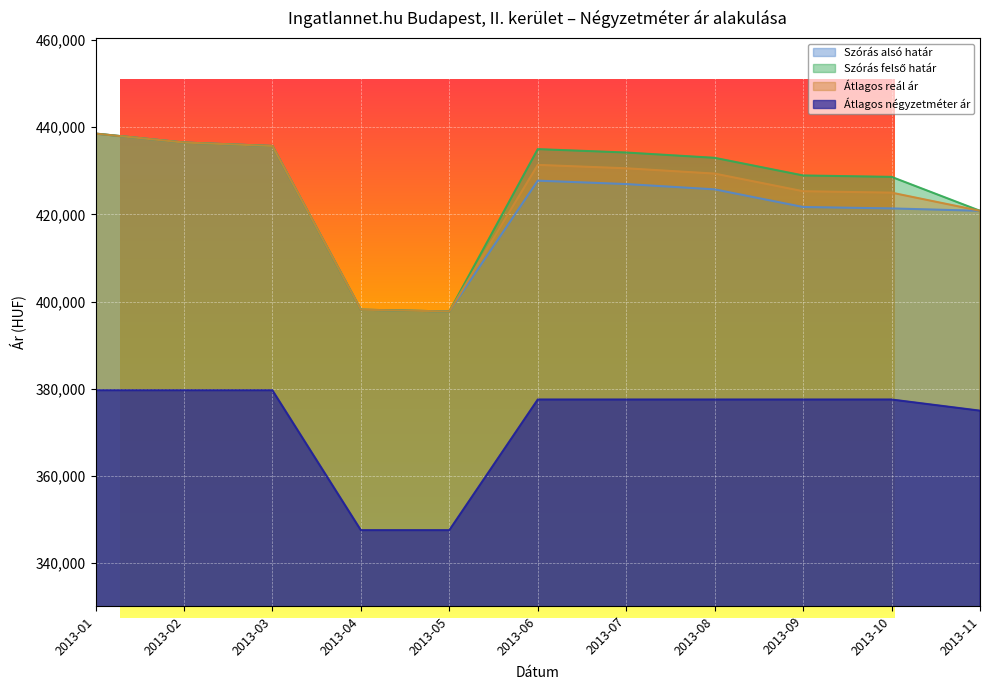

At which label does Szórás alsó határ first exceed 425757?

2013-01